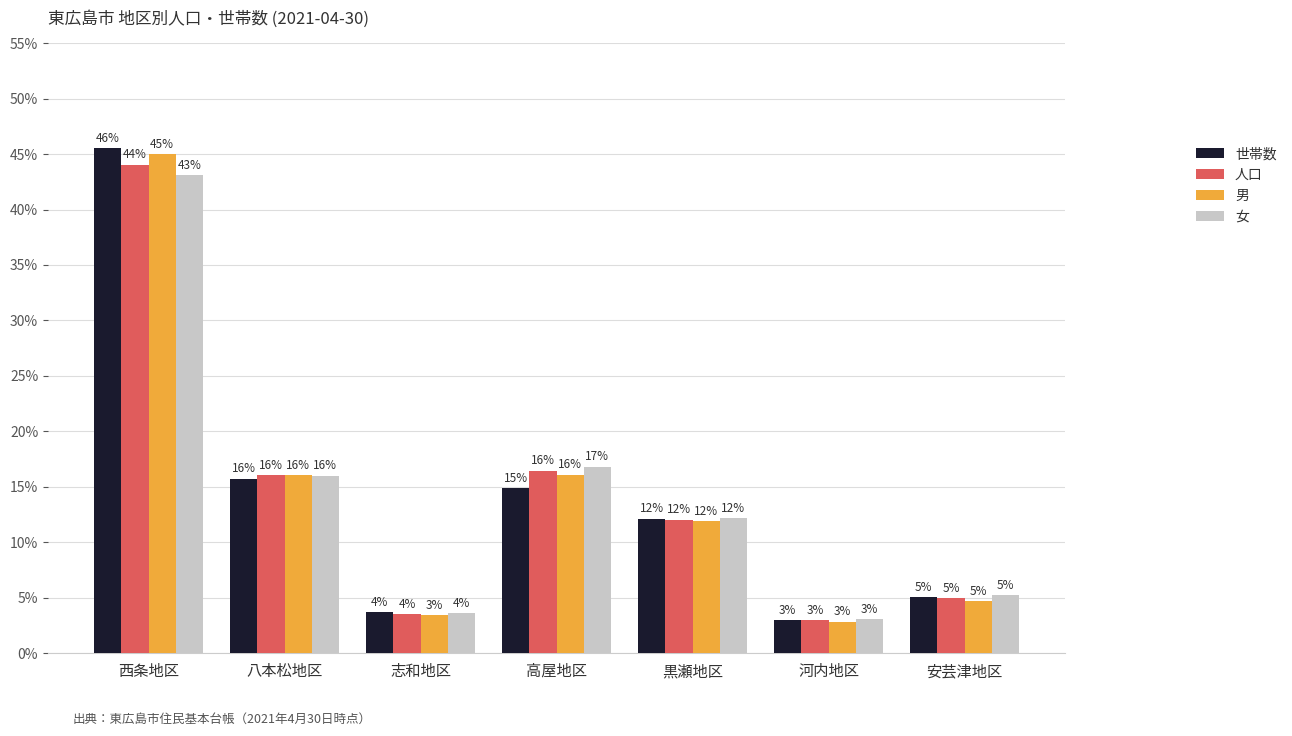

What is the value of the 女 bar at the 4th from the left?

16.8